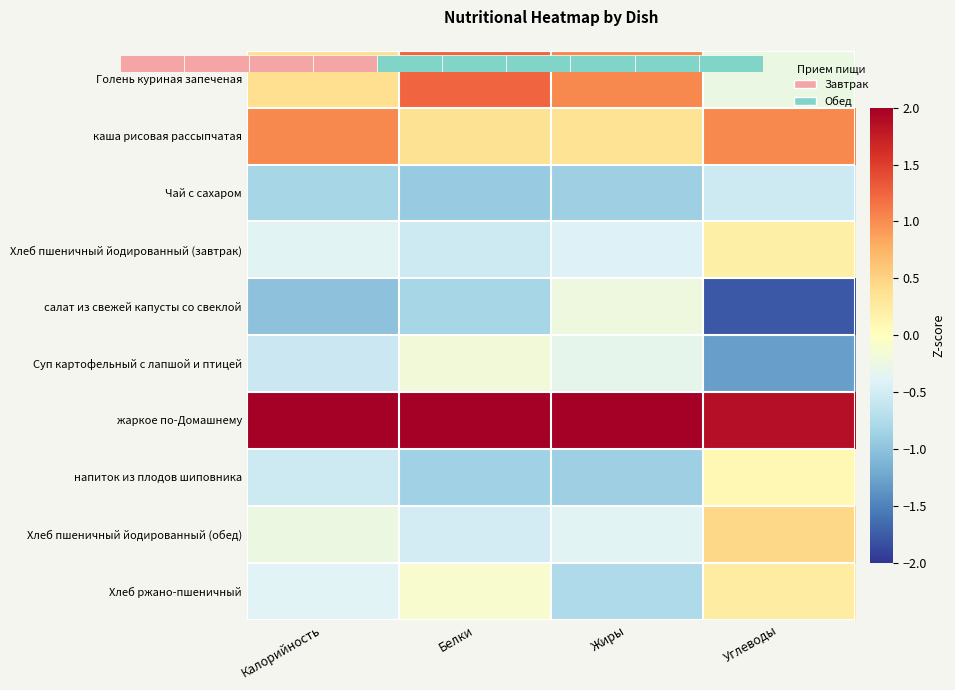

Which has a higher value, Белки or Углеводы?

Белки